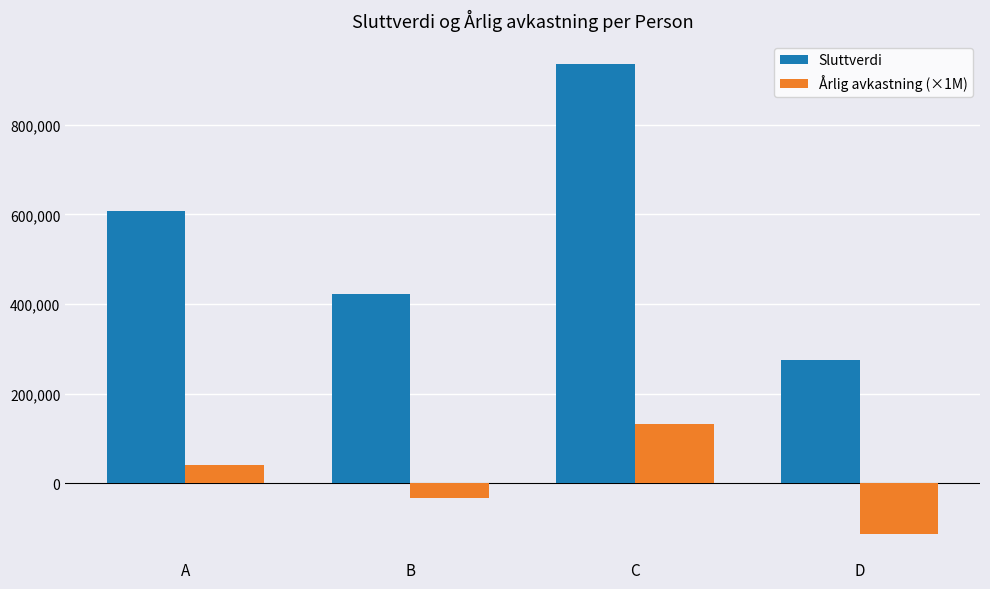

Which category has the highest value across all series?

C